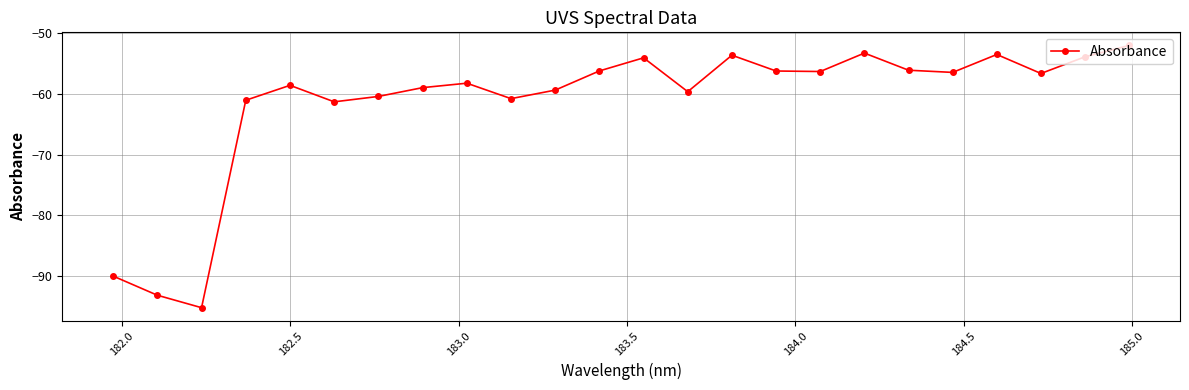

How many lines are shown in the chart?

1